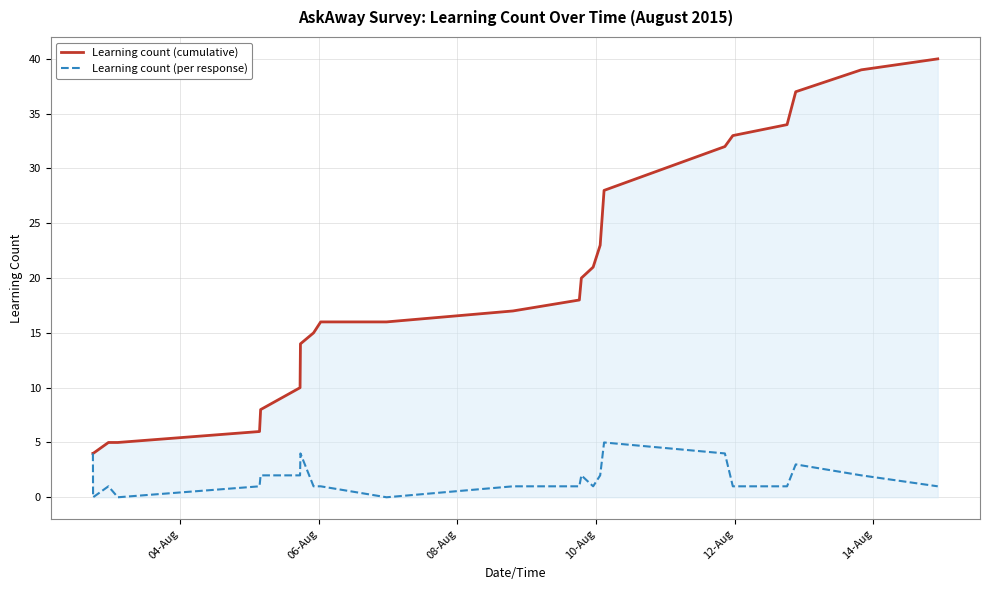

True or false: Learning count (per response) has more than 1 points higher than both neighbors.

True